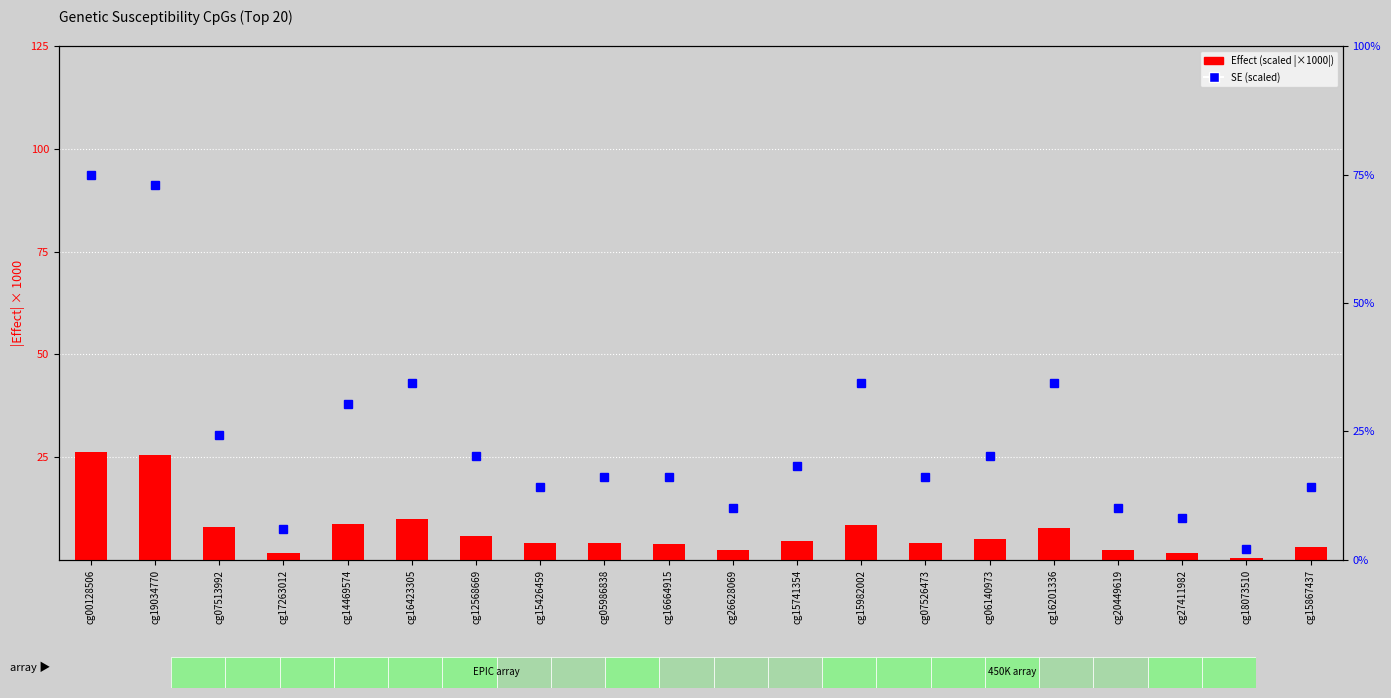

How many values in the Effect (scaled |x1000|) series are below 4?

7